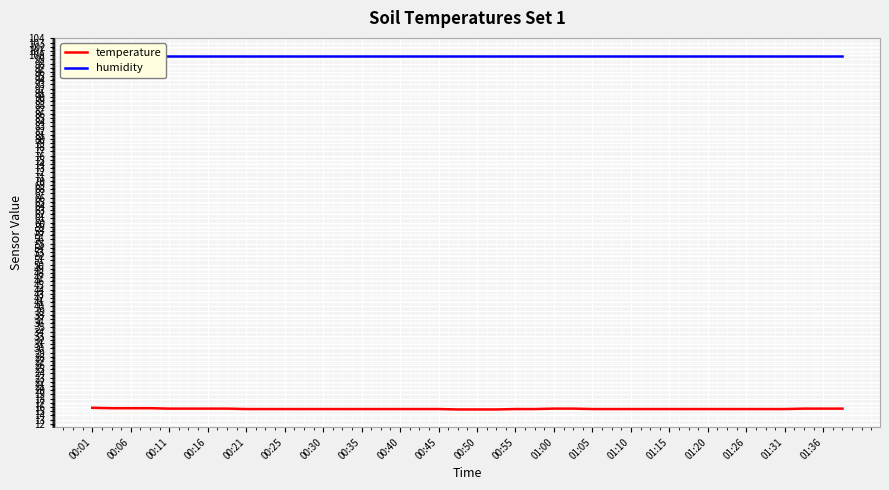

What is the maximum value shown in the chart?

99.9